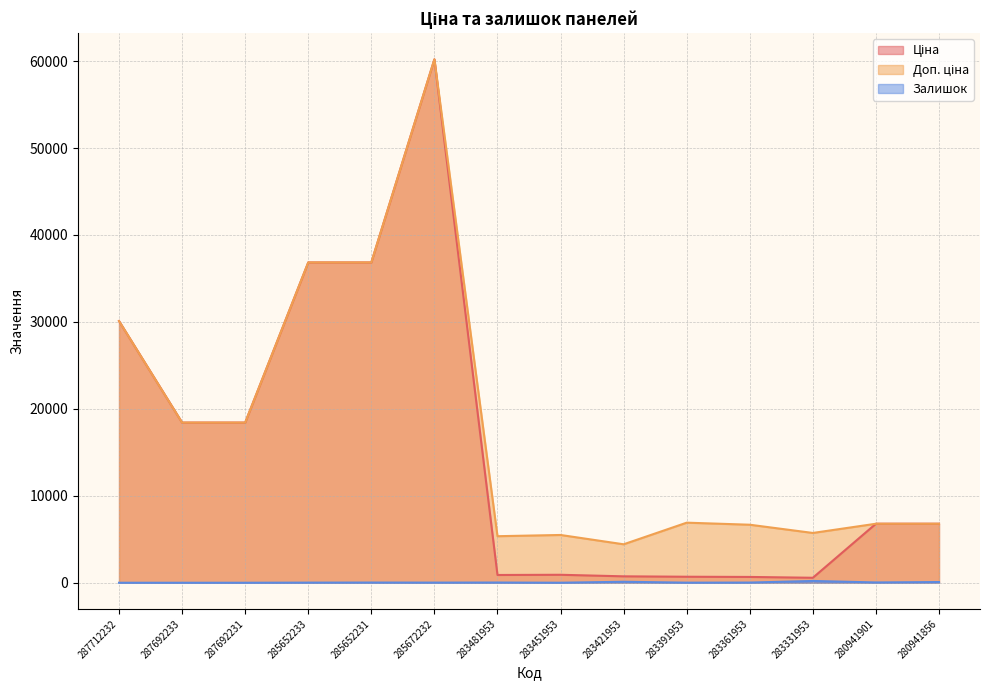

What is the difference between the second highest and minimum values in the Залишок series?

113.0